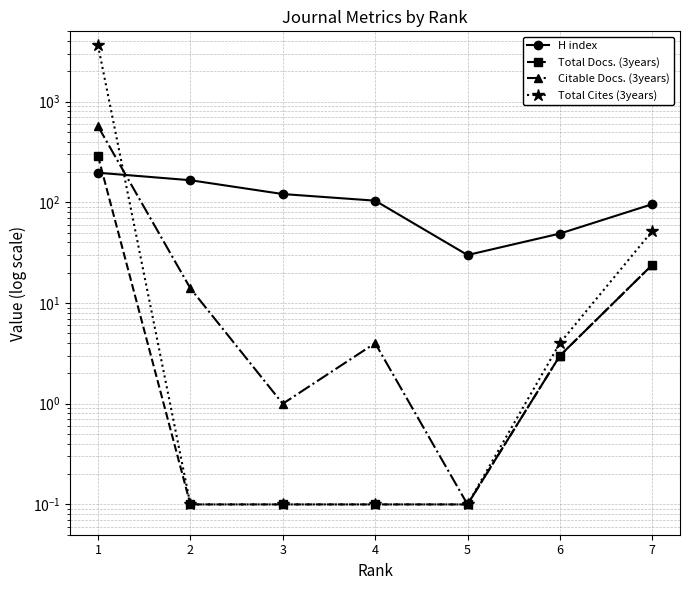

Which category has the highest value across all series?

1